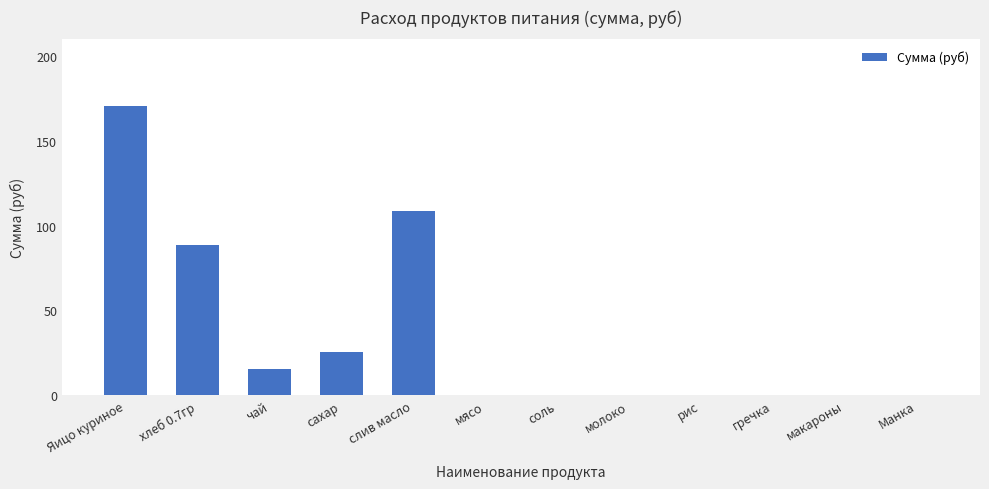

What is the sum of the values at слив масло and чай?

124.3